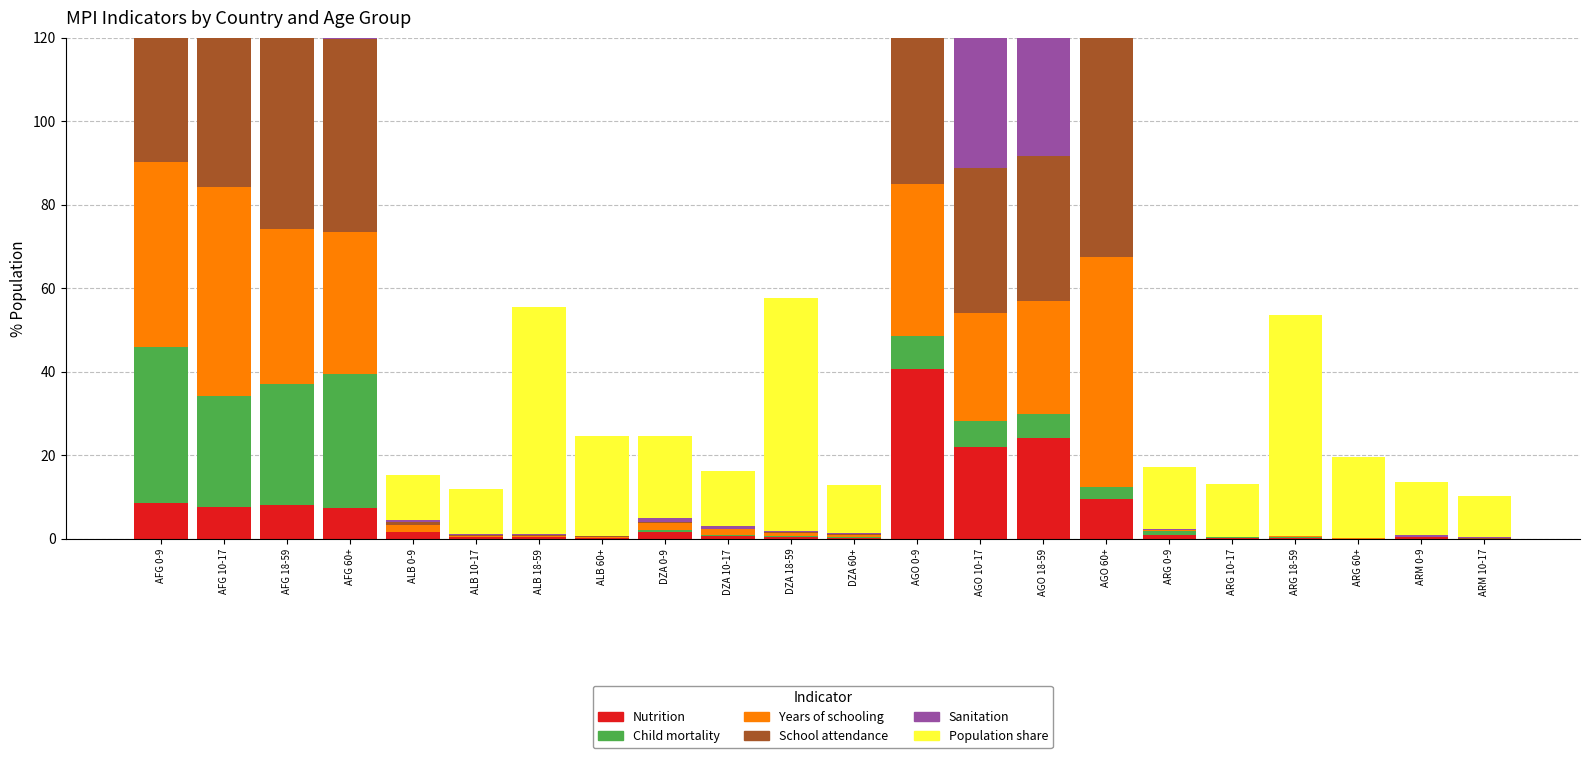

What is the label of the 18th bar from the right?

ALB 0-9